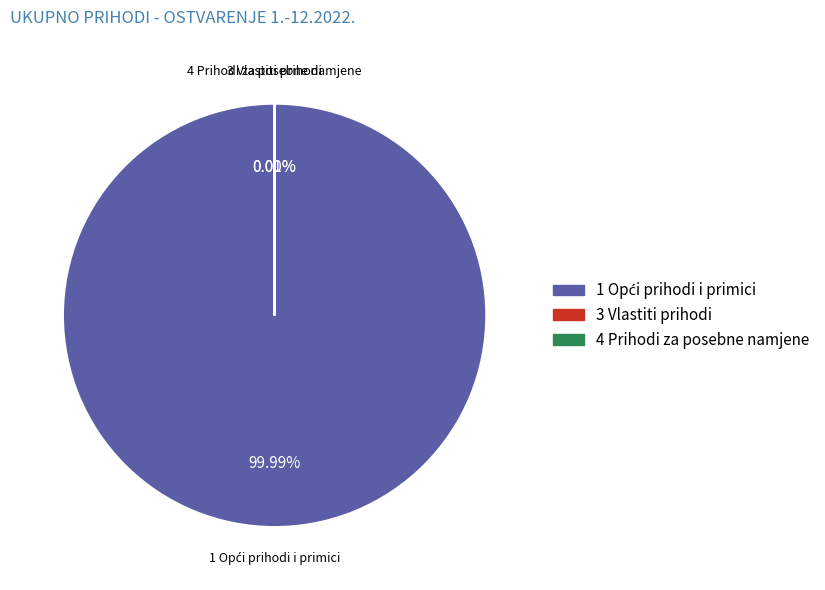

The 3 Vlastiti prihodi slice represents 0% of the pie. True or false?

True